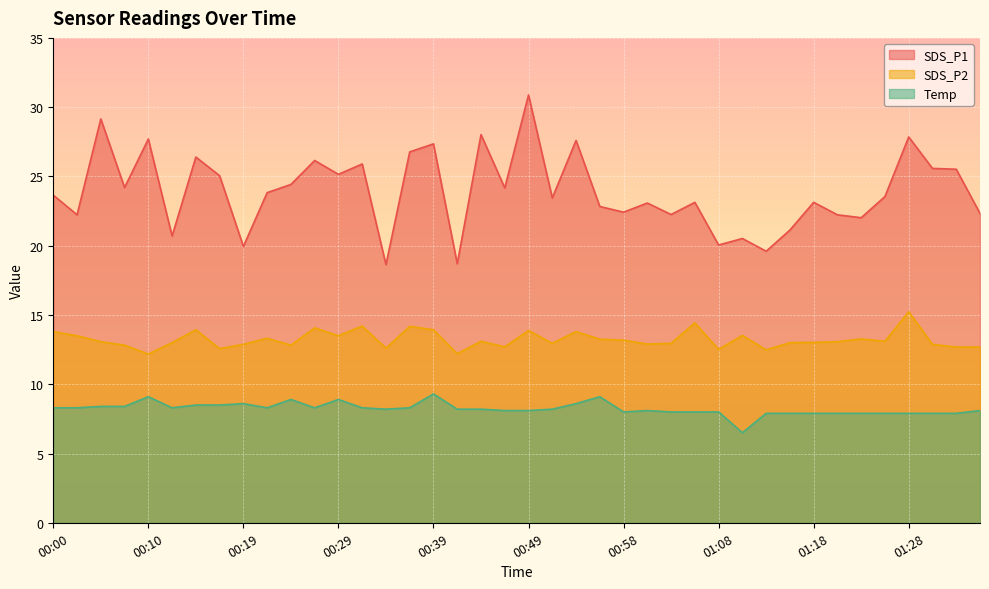

Rank the series by their maximum value, from highest to lowest.

SDS_P1, SDS_P2, Temp